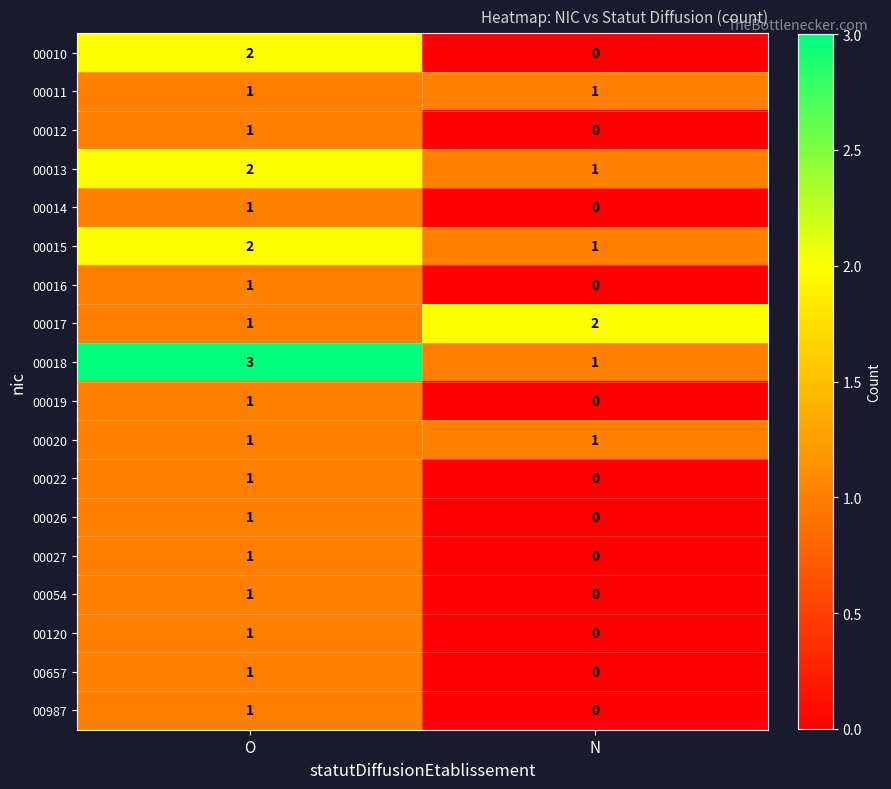

Where is 00016 nearest to the value 0?

N